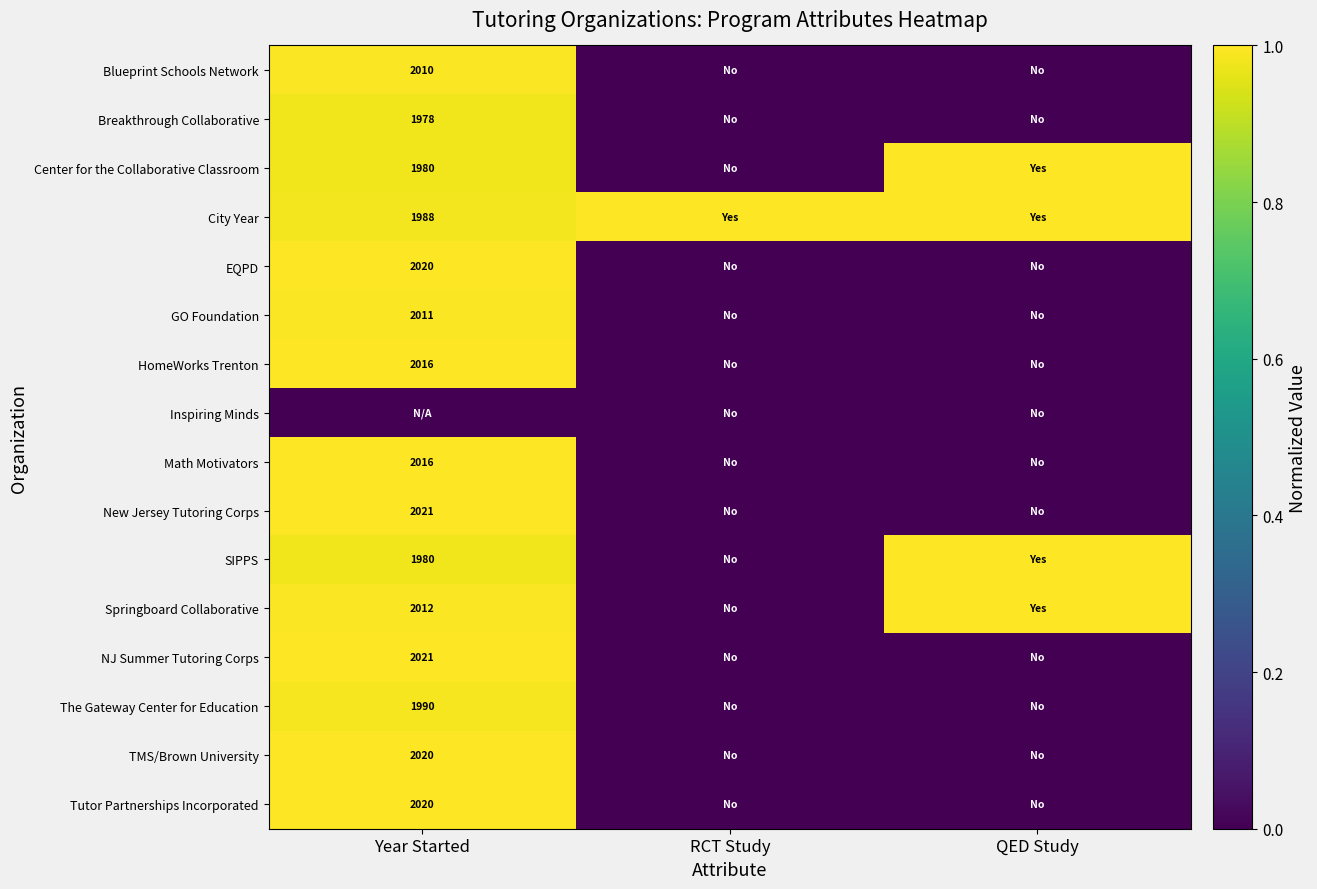

The The Gateway Center for Education series shows 3094 at Year Started. True or false?

False